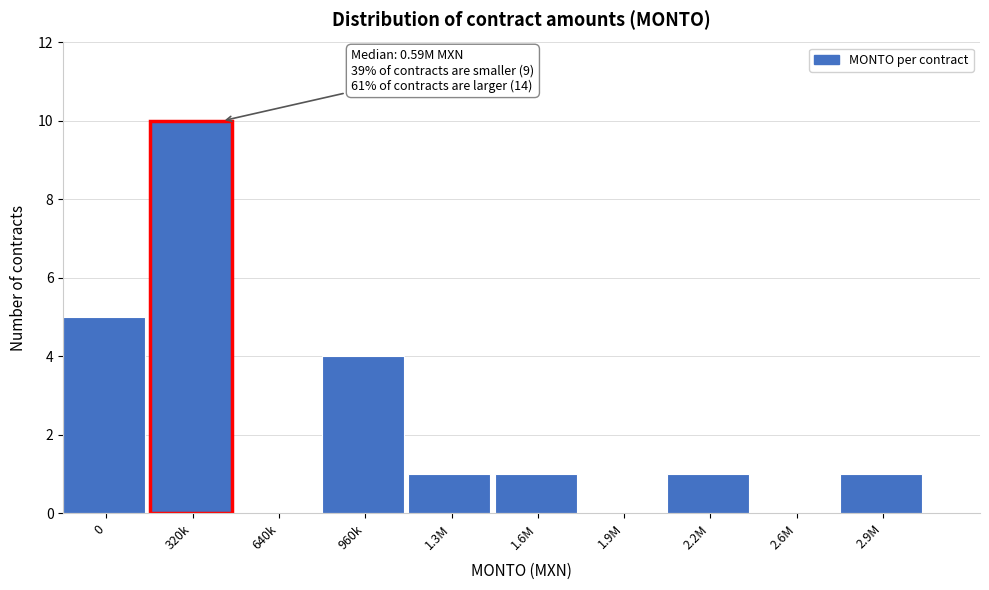

Reading left to right, extract all data points from this chart.

0=5	320k=10	640k=0	960k=4	1.3M=1	1.6M=1	1.9M=0	2.2M=1	2.6M=0	2.9M=1